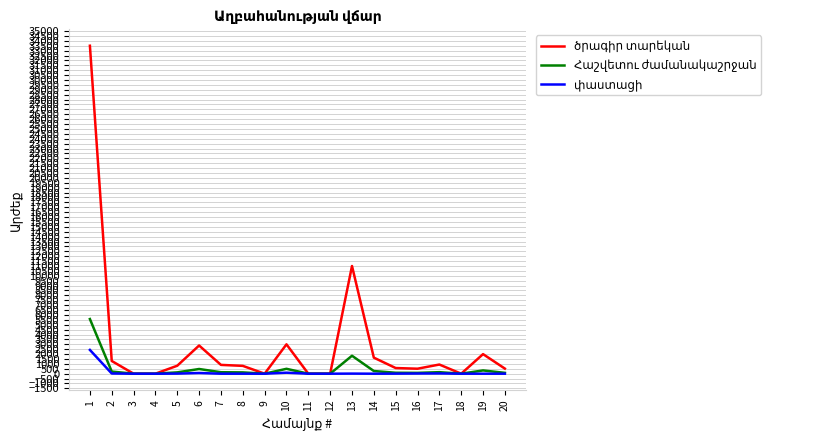

What is the greatest value displayed?

33500.0